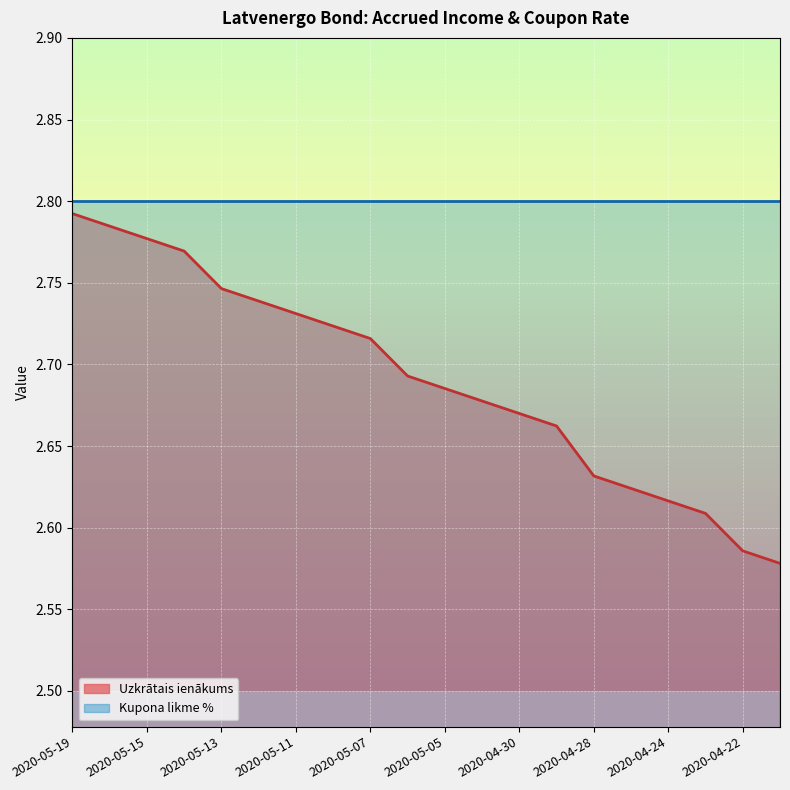

True or false: the data has more than 1 interior local peaks.

False